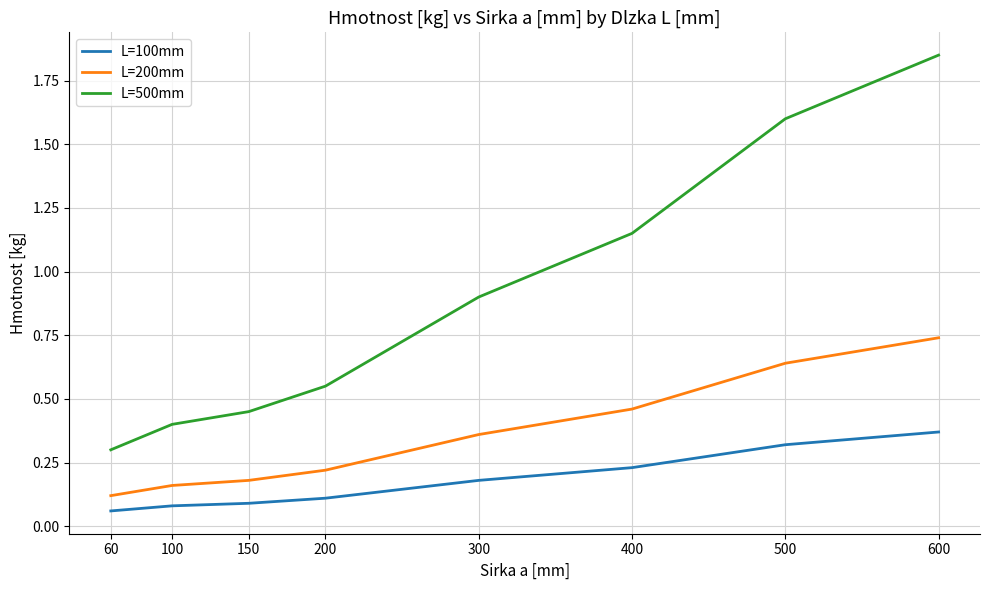

List the series in order of their peak value, lowest first.

L=100mm, L=200mm, L=500mm